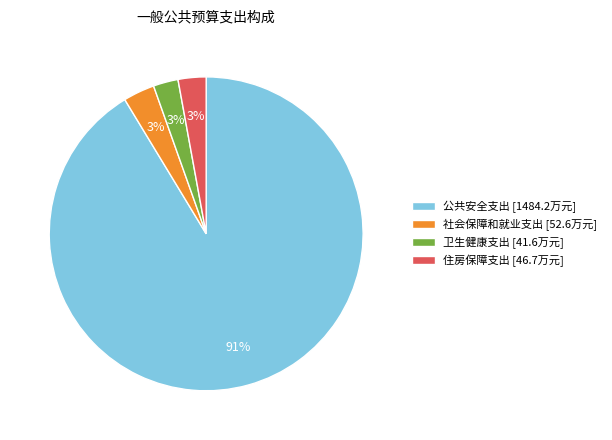

To the nearest percent, what portion does 住房保障支出 represent?

3%